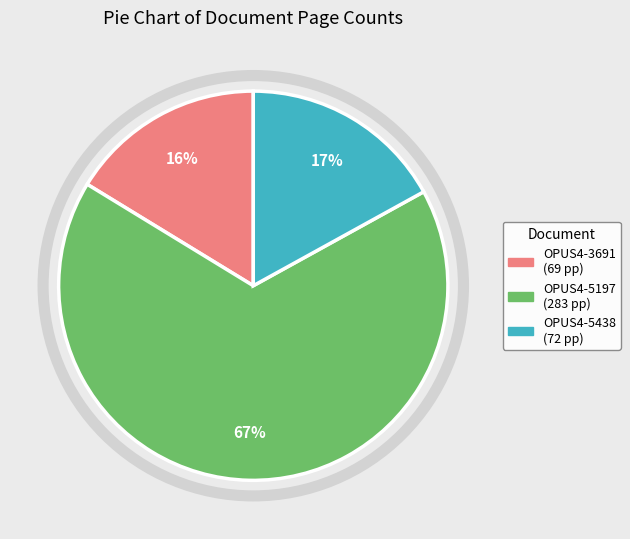

To the nearest percent, what is the average slice percentage?

33%